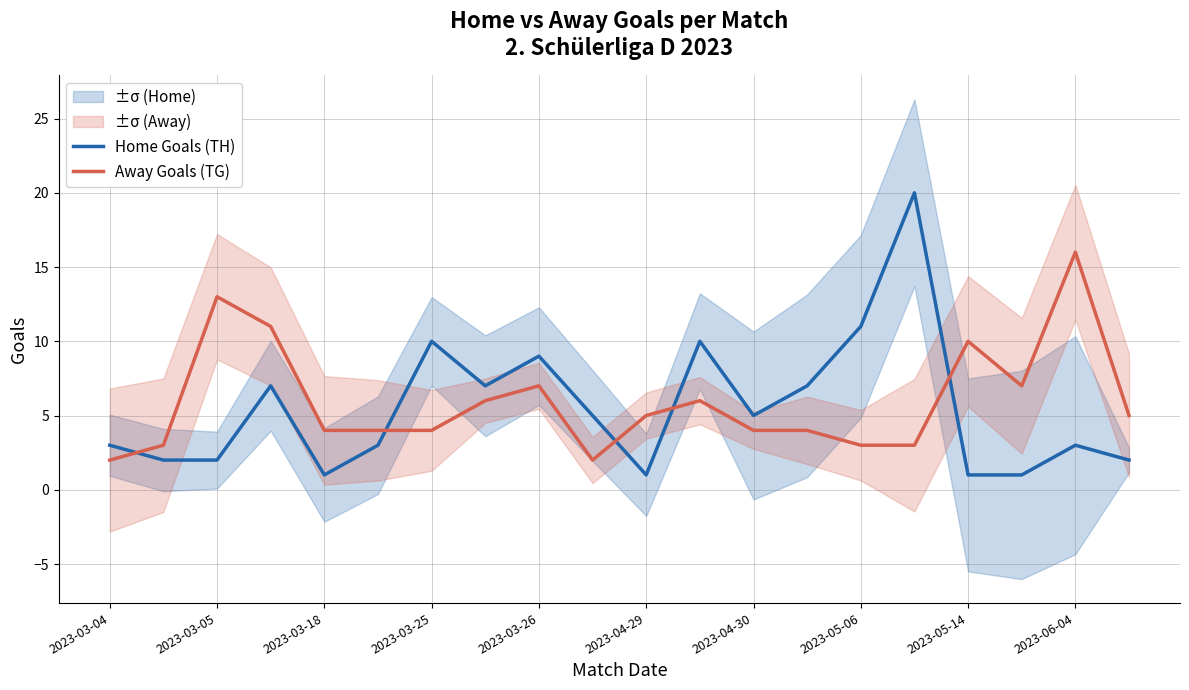

What is the maximum value for Home Goals (TH)?

20